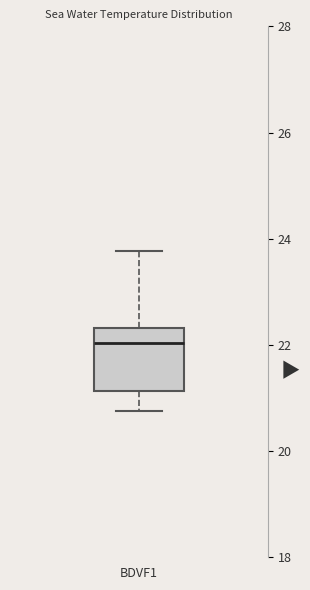

Read this box plot against the y-axis: the position of the median line, the range covered by the box, and the ends of both whiskers. The values are not printed on the chart, so give them approximately, as read against the axis.

median 22.0, box 21.2 to 22.4, whiskers 20.8 to 23.8